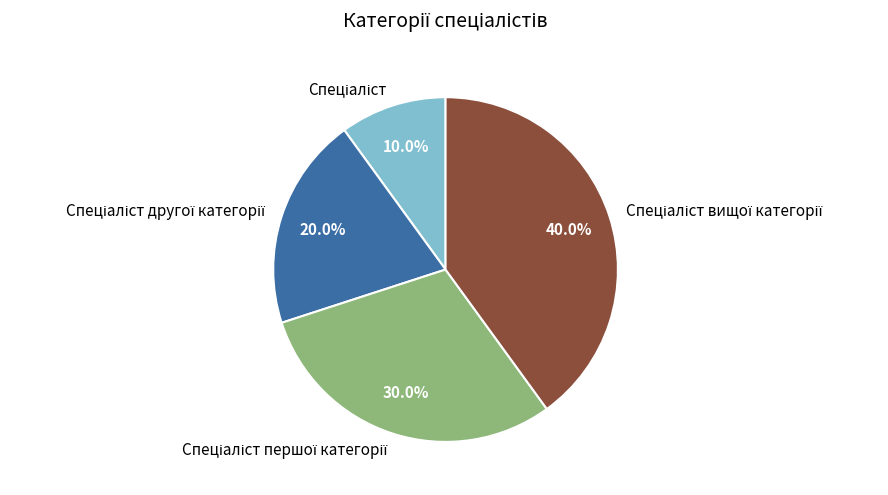

Does any single category account for the majority?

No